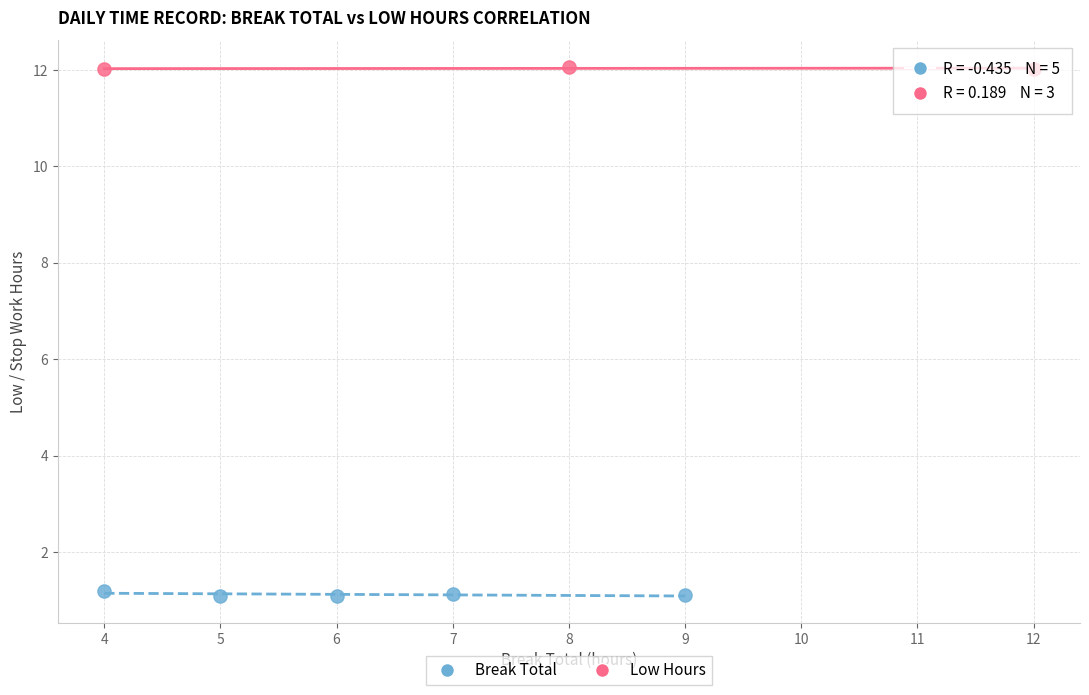

Which series contains the lowest Y value?

Break Total